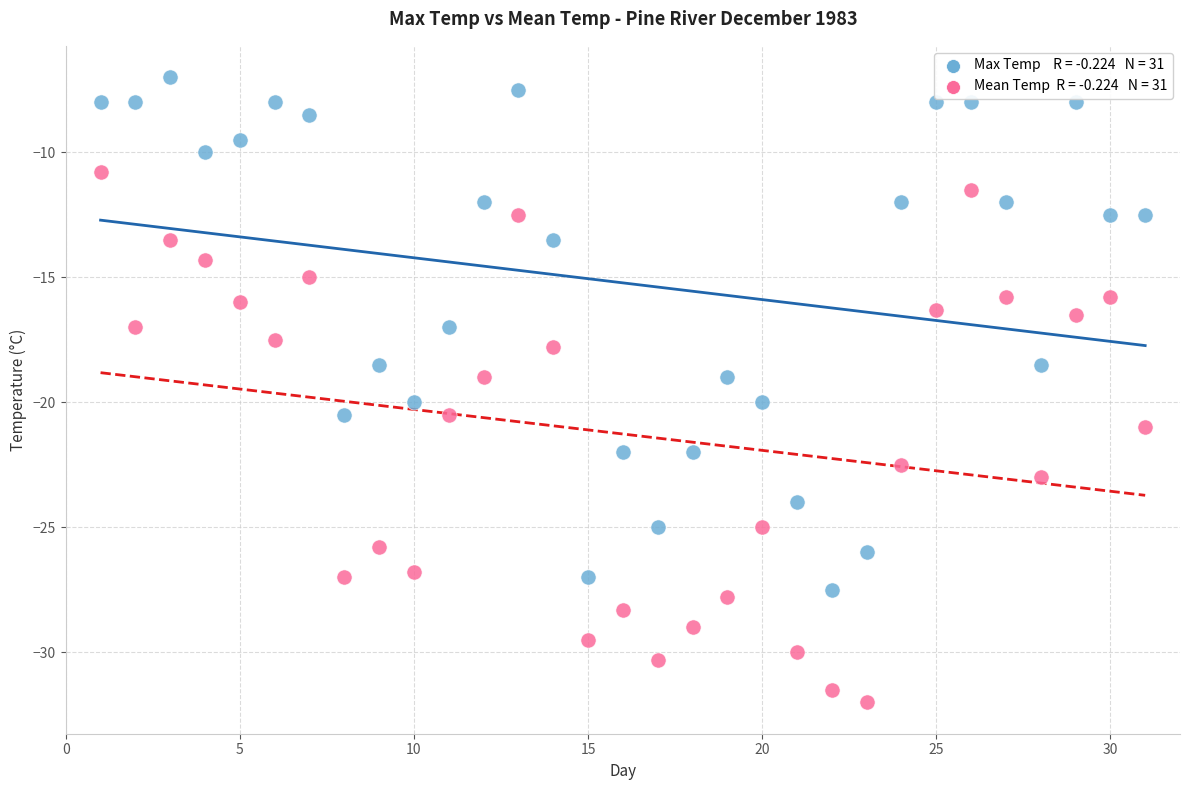

Across all data points, what is the range of Y values (max minus min)?

25.0